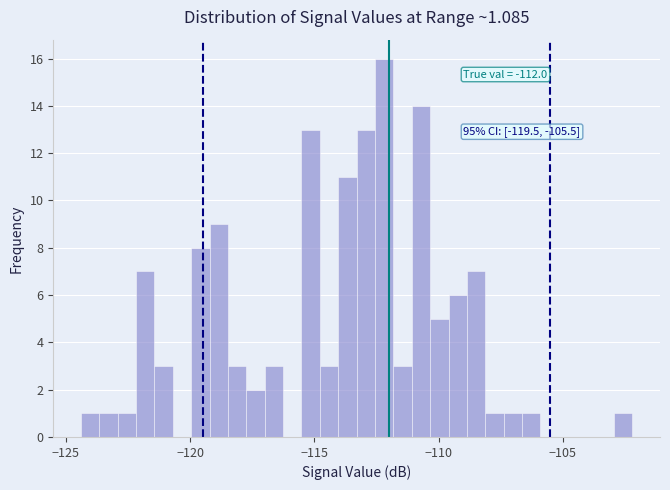

Read against the x-axis, roughly where is the centre of the tallest bar?

-112.0